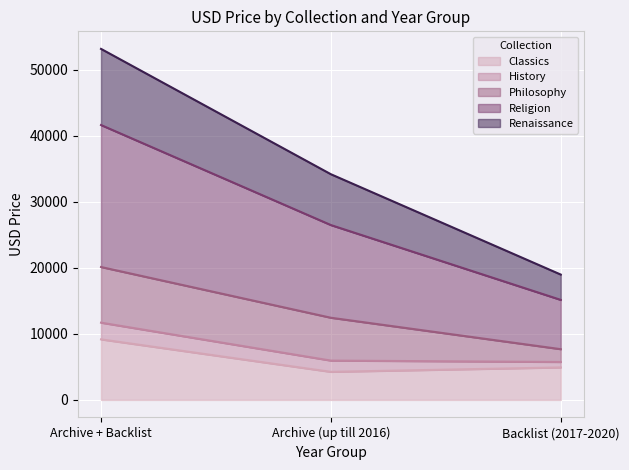

What is the minimum value for Classics?

4250